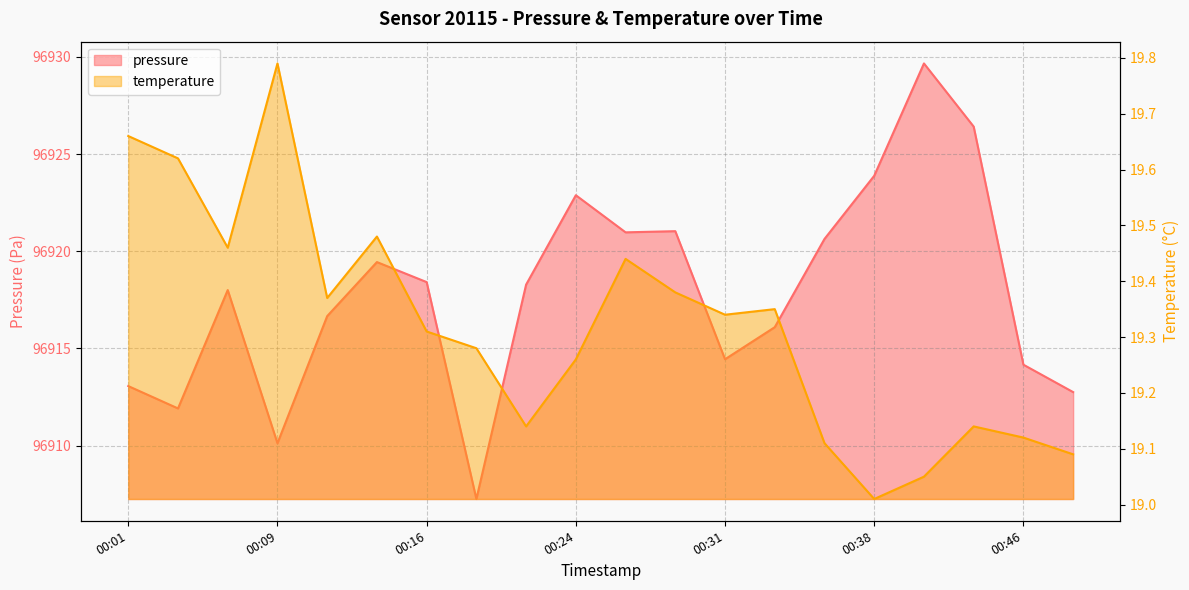

What is the average value of the pressure series?

96917.8